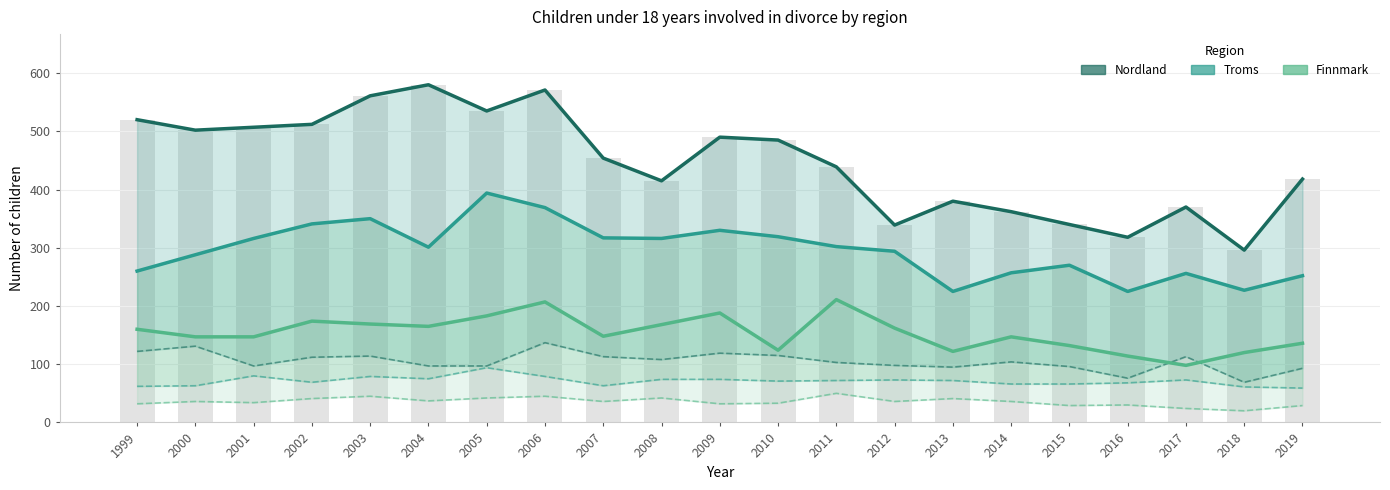

What is the sum of the Nordland Total values at 2017 and 2009?

860